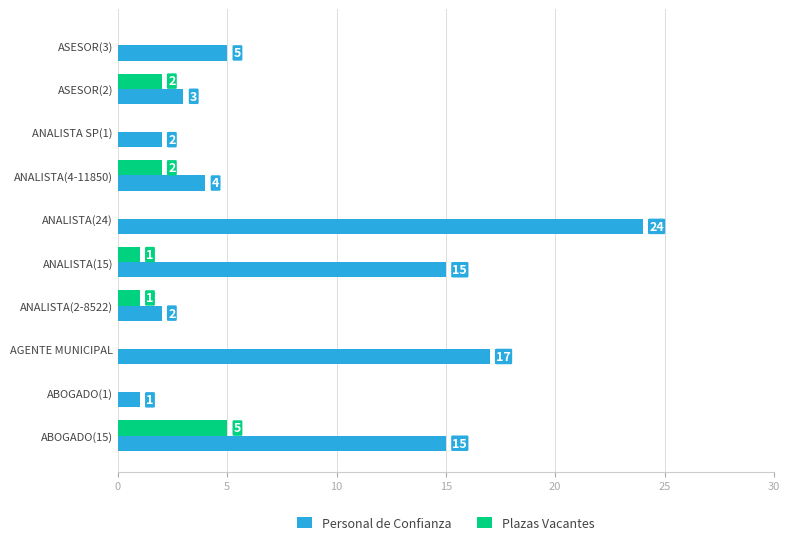

How many distinct data groups are displayed?

2